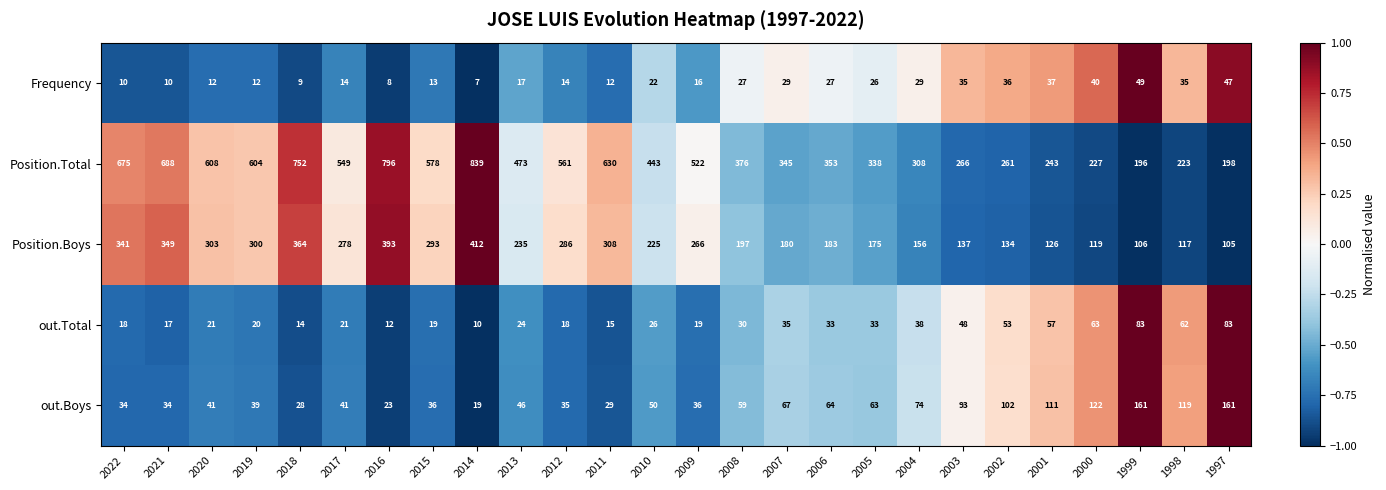

The value of out.Total at 2017 is 9. True or false?

False